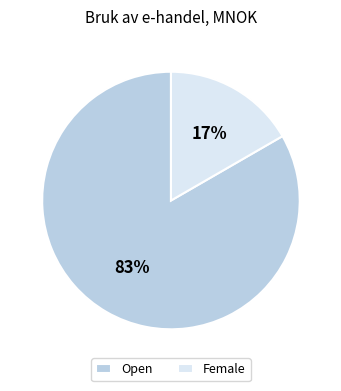

Is the sum of Female and Open greater than half?

Yes